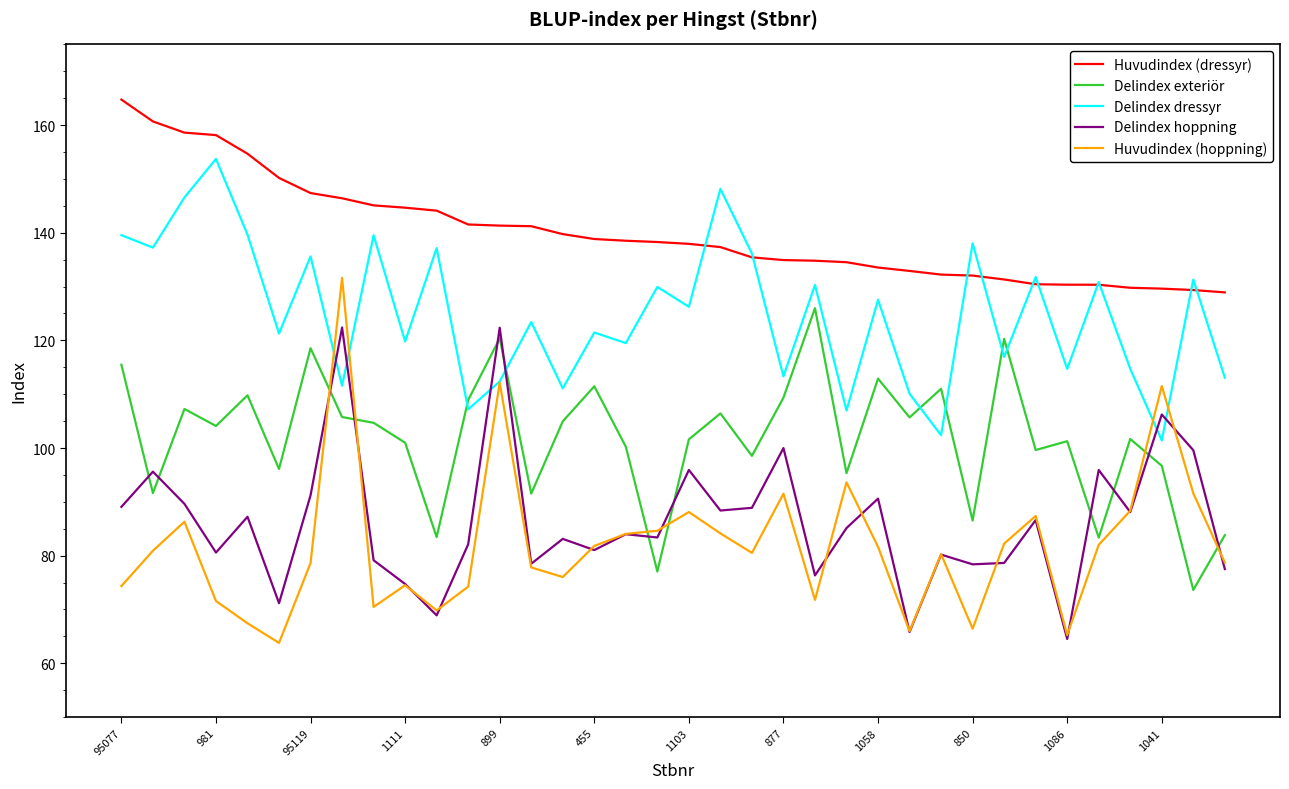

True or false: Delindex hoppning and Huvudindex (hoppning) intersect in this chart.

True